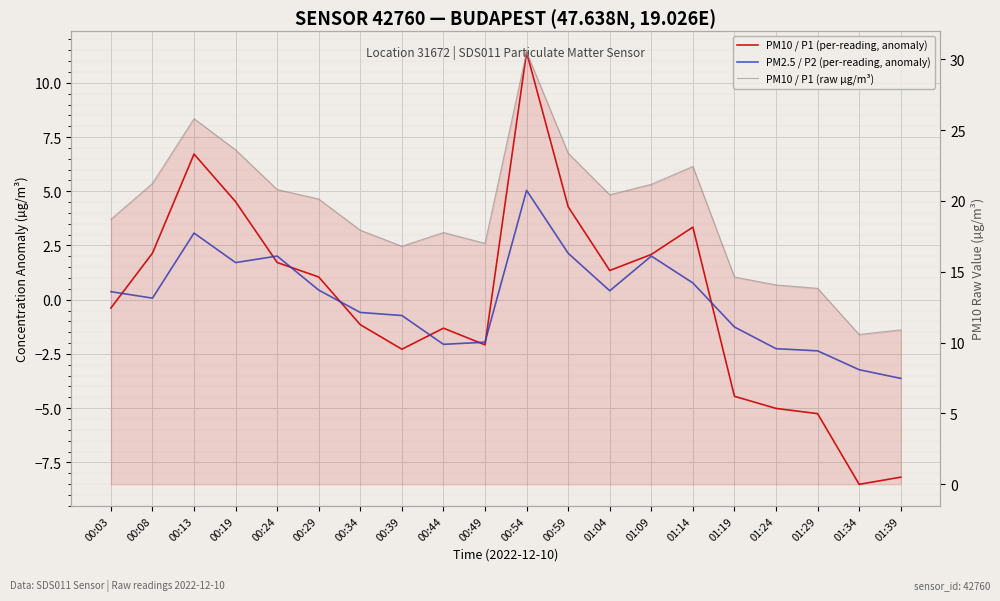

At which category does the chart reach its peak across all series?

00:54